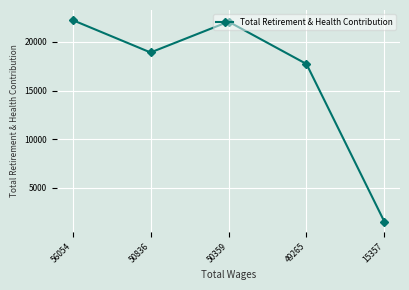

Count the number of data series in this chart.

1